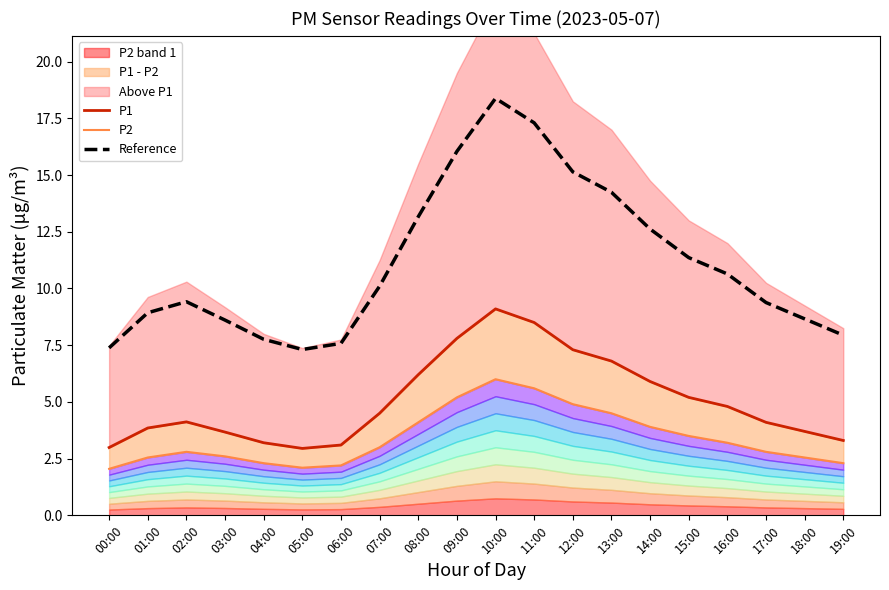

Which has a higher value, 01:00 or 02:00?

02:00